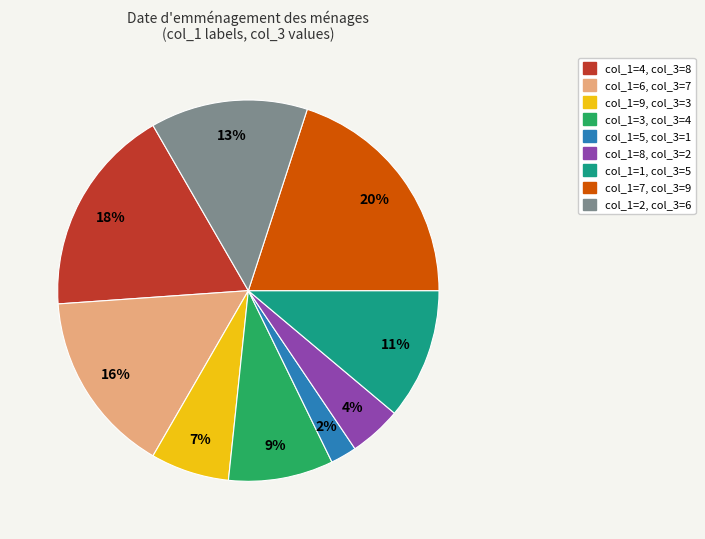

Does any single category account for the majority?

No